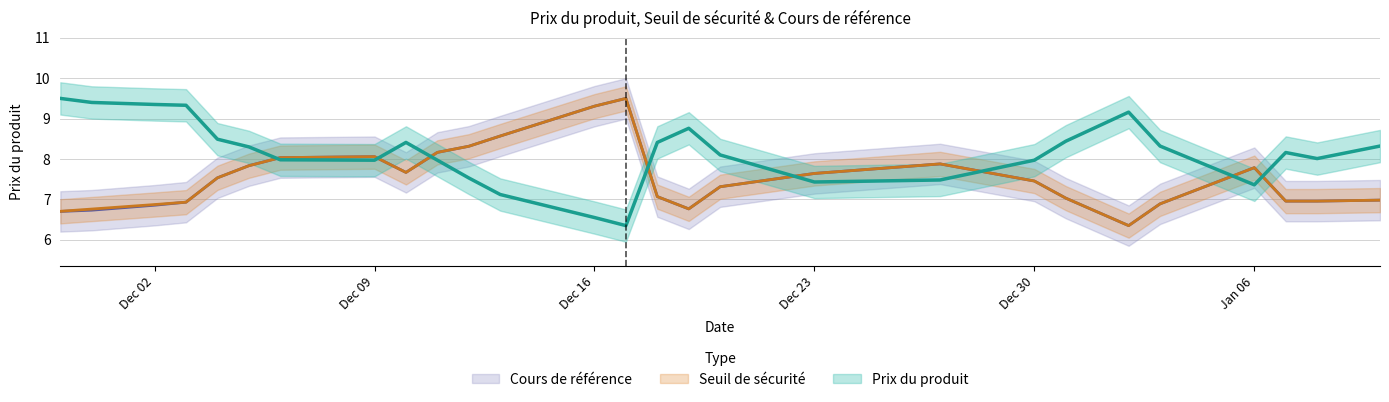

List the series in order of their peak value, lowest first.

Prix du produit, Seuil de securite, Cours de reference